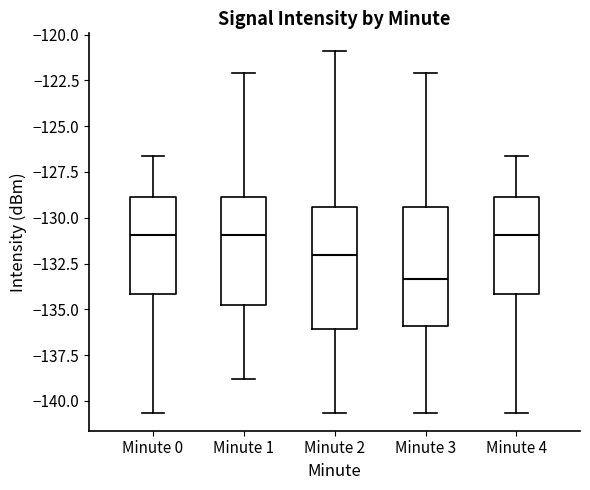

Where does the median line of the box for Minute 0 sit on the y-axis? The values are not printed on the chart, so give them approximately, as read against the axis.

-131.0